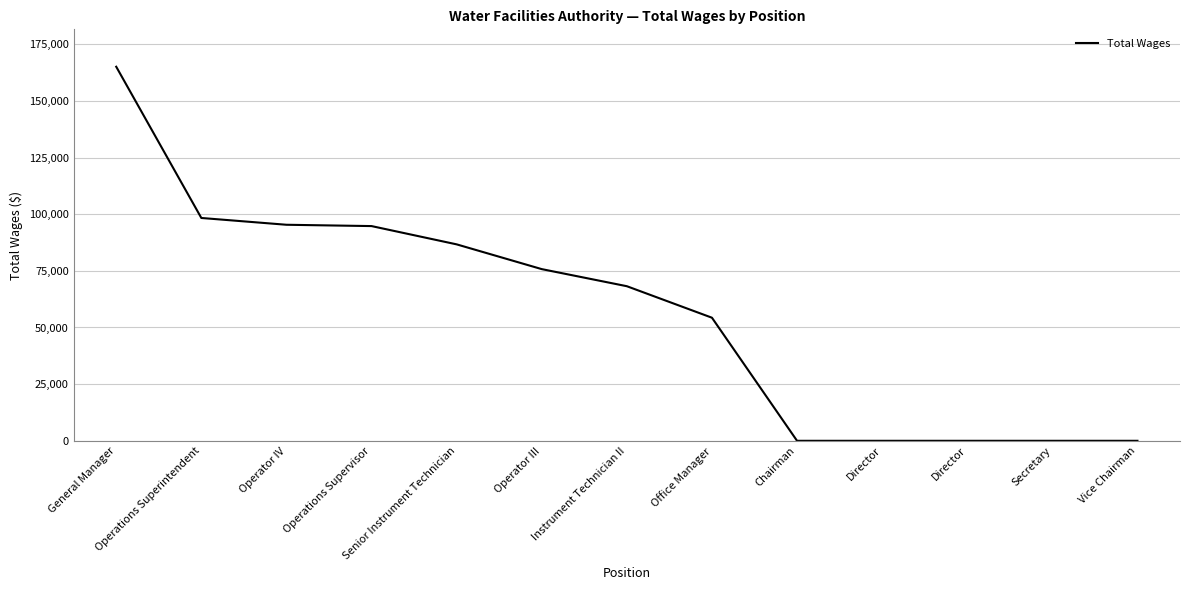

List the labels in order of value, smallest first.

Chairman, Director, Director, Secretary, Vice Chairman, Office Manager, Instrument Technician II, Operator III, Senior Instrument Technician, Operations Supervisor, Operator IV, Operations Superintendent, General Manager